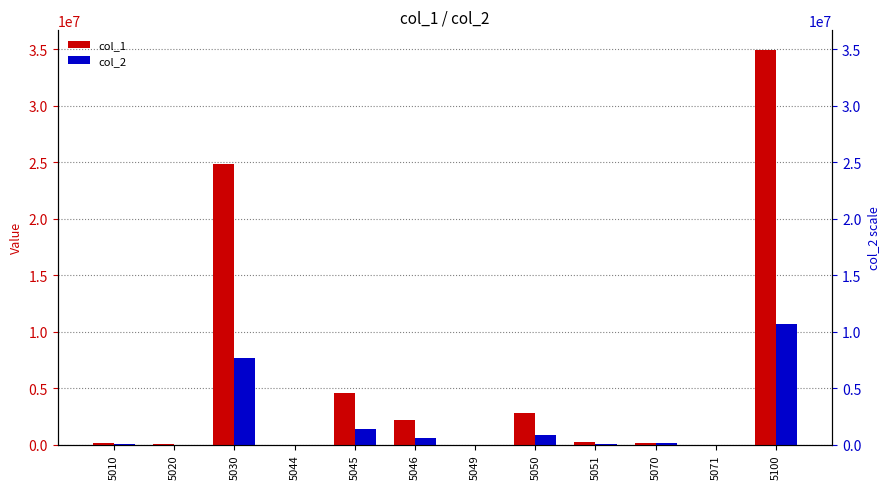

What are all the series names shown in the legend?

col_1, col_2